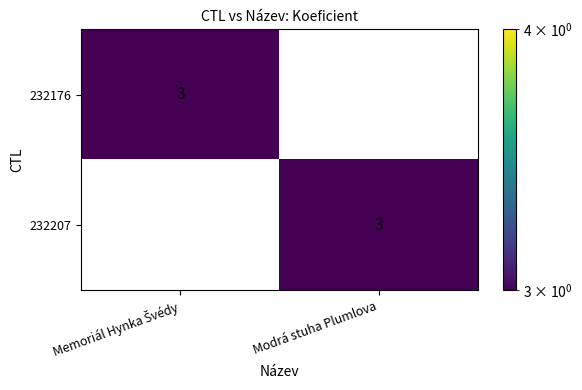

Rank the series at Modrá stuha Plumlova from lowest to highest value.

232176, 232207